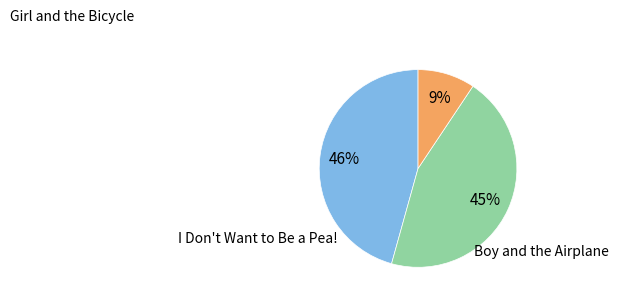

To the nearest percent, what is the average slice percentage?

33%